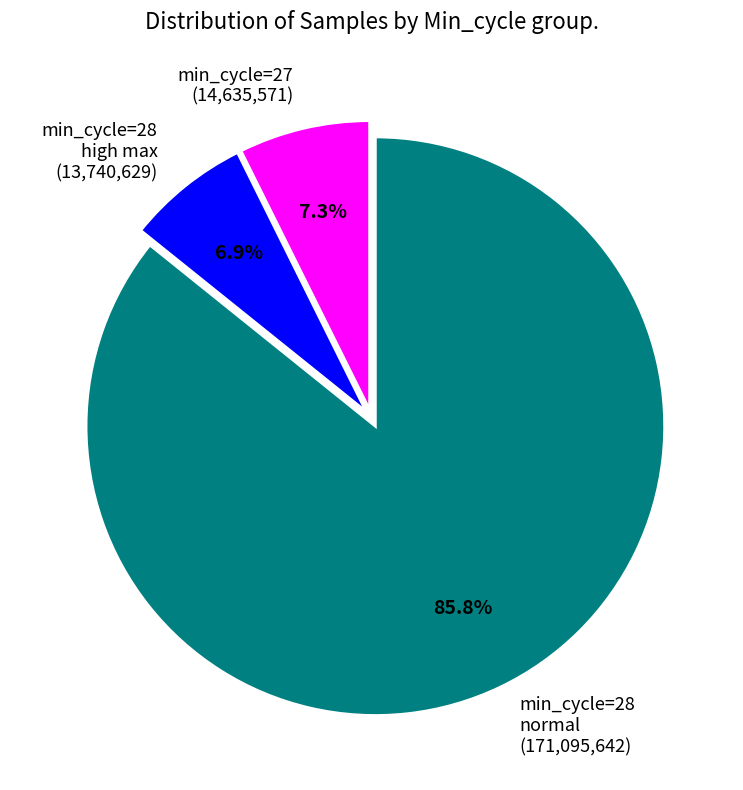

How many slices are in this pie chart?

3